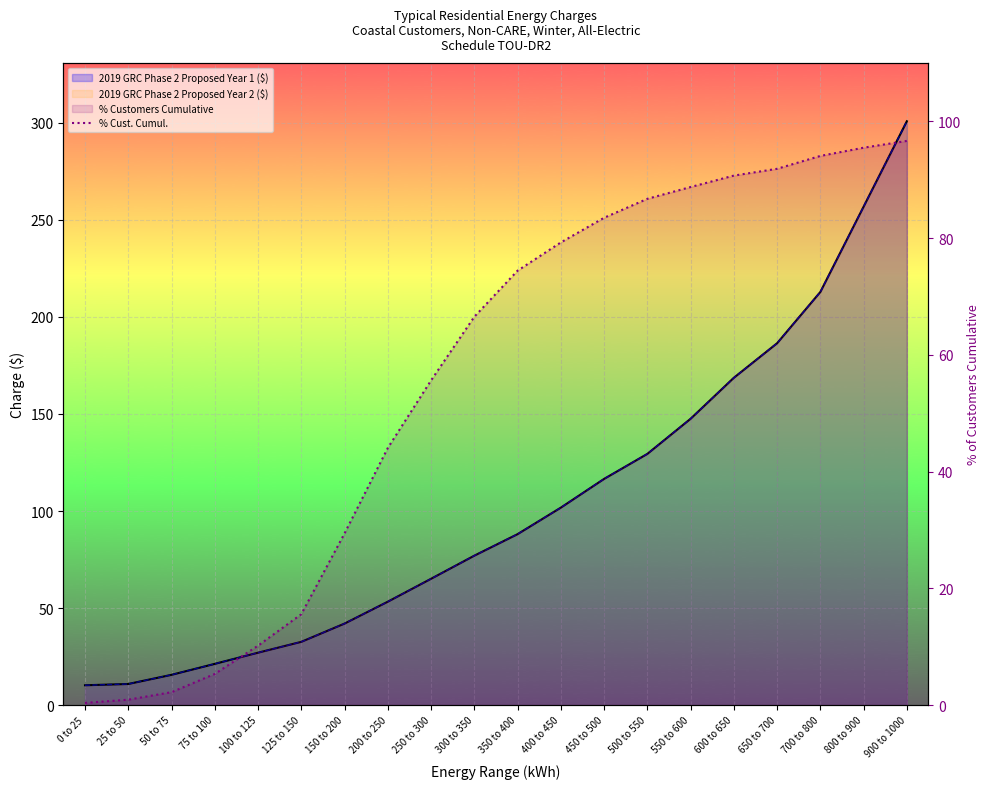

Rank the categories by value from lowest to highest.

0 to 25, 25 to 50, 50 to 75, 75 to 100, 100 to 125, 125 to 150, 150 to 200, 200 to 250, 250 to 300, 300 to 350, 350 to 400, 400 to 450, 450 to 500, 500 to 550, 550 to 600, 600 to 650, 650 to 700, 700 to 800, 800 to 900, 900 to 1000